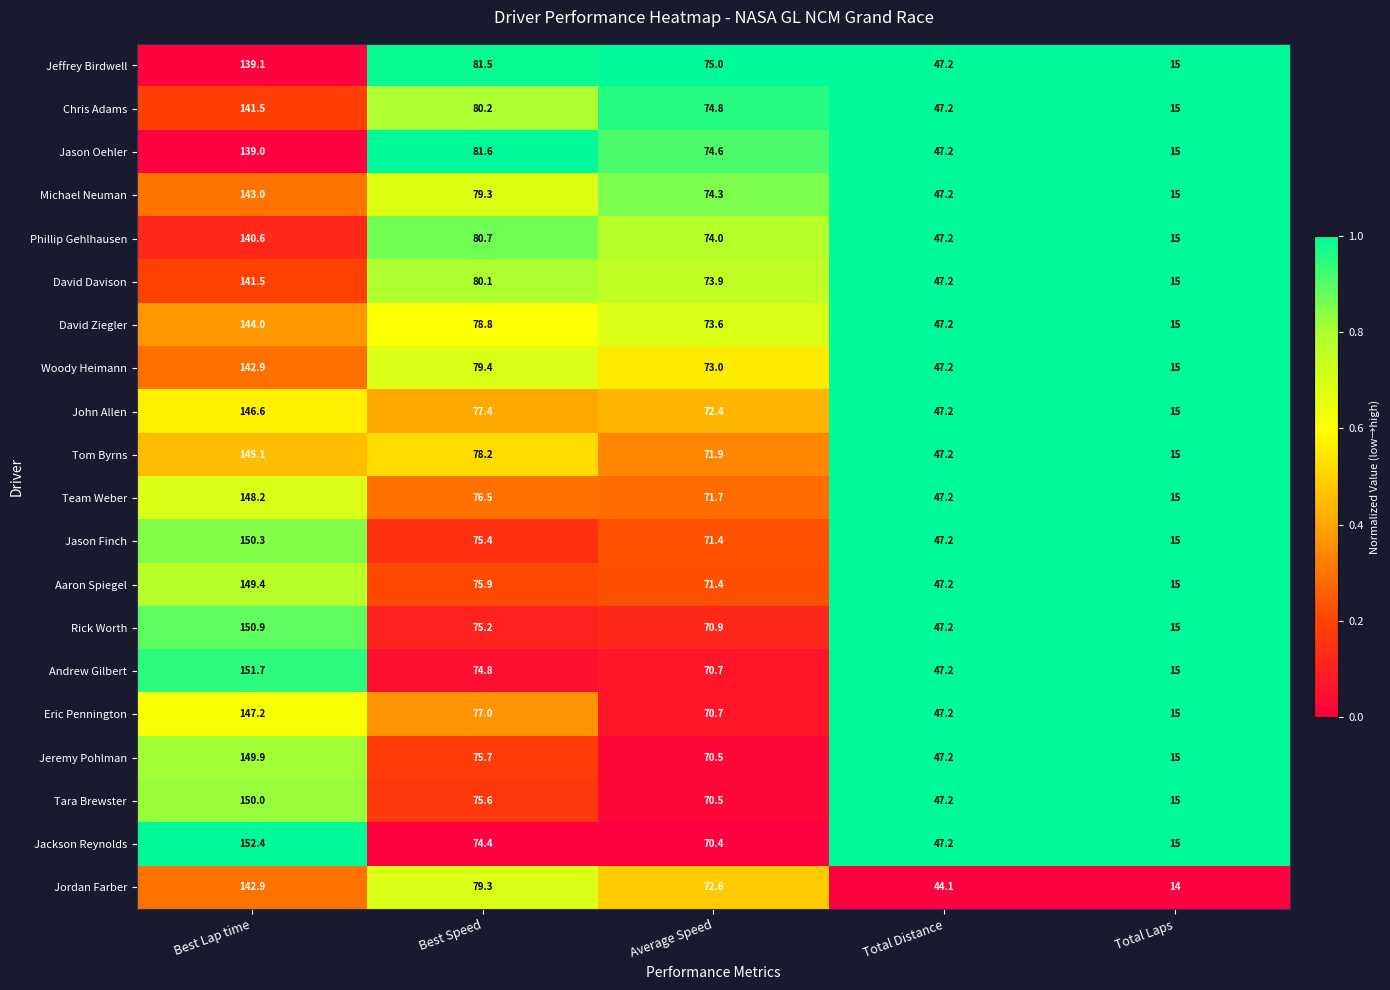

Read the David Davison value at Total Distance.

47.2